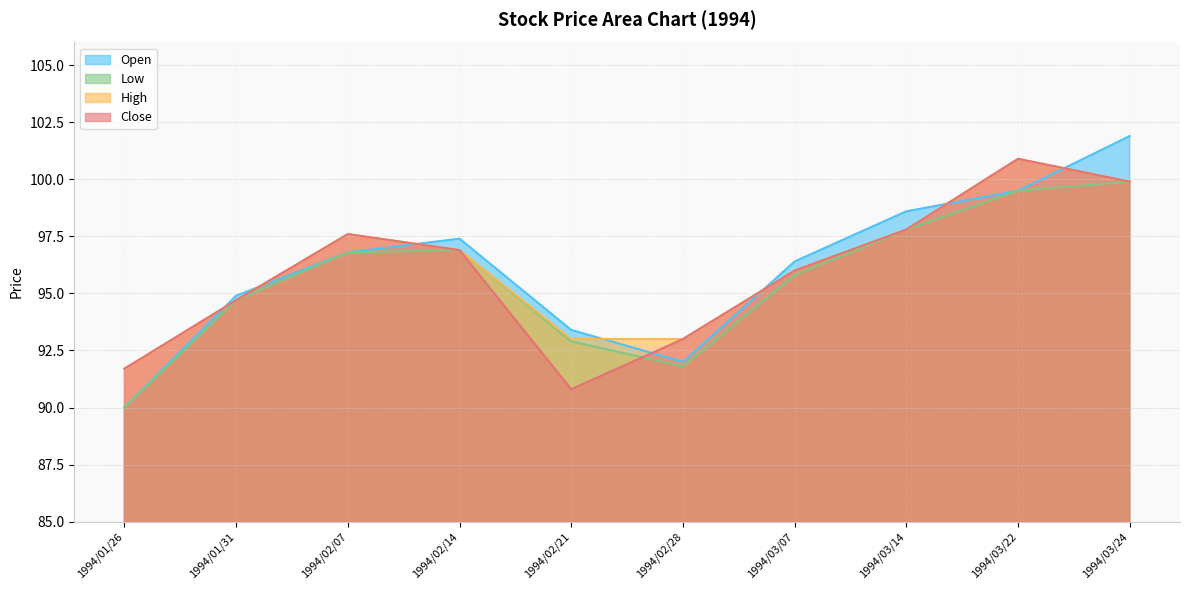

At which category is the sum across all series the highest?

1994/03/24